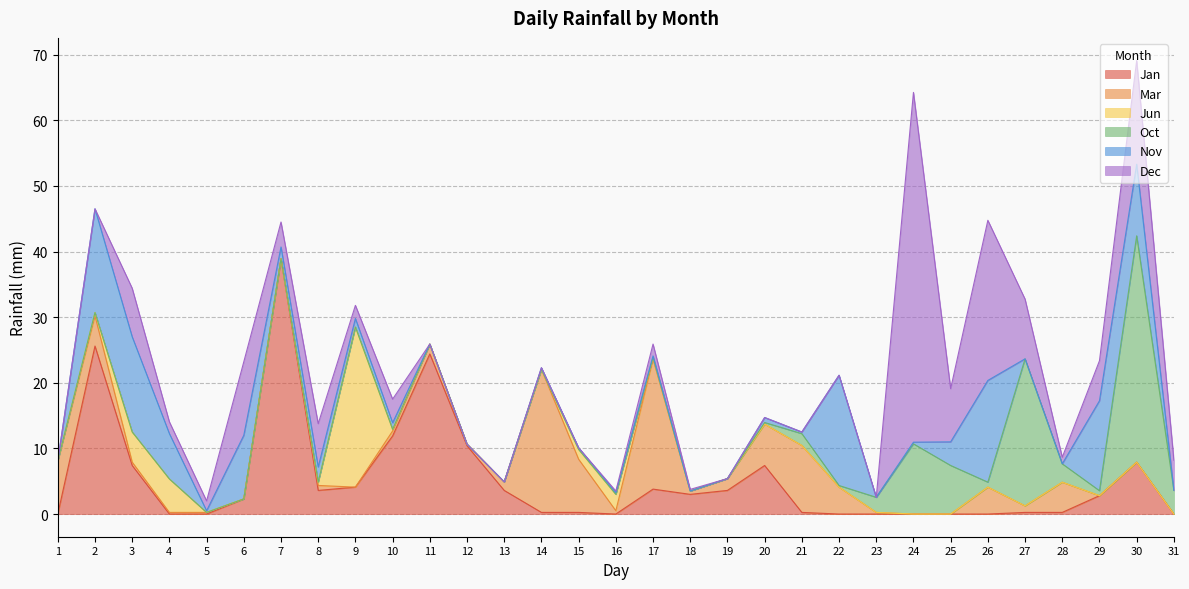

At which category is the sum across all series the highest?

30